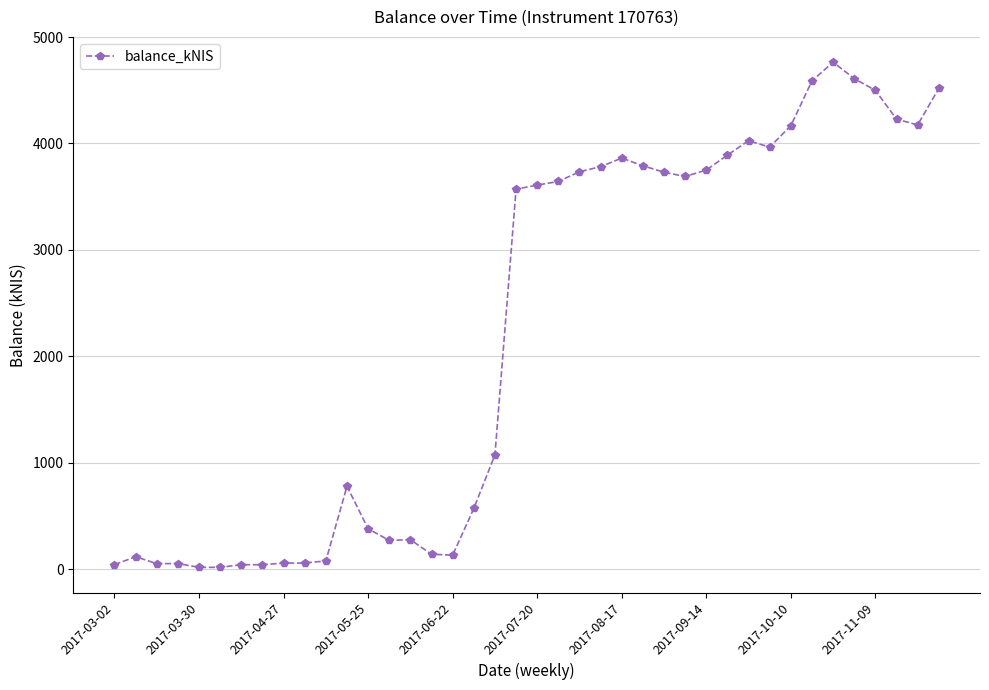

How many data points does each series have?

40